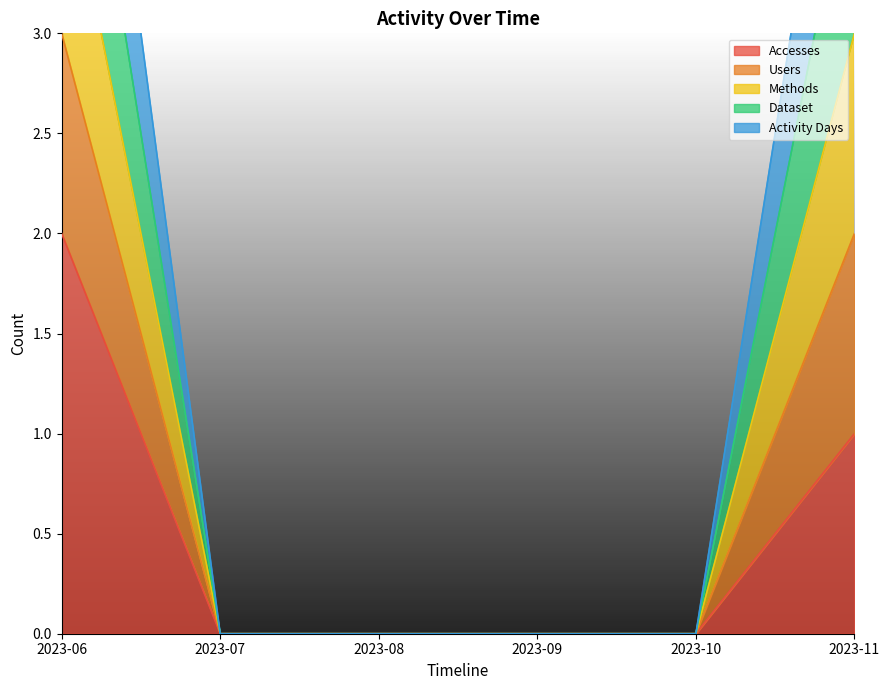

True or false: Accesses has a value of -1 at 2023-09.

False